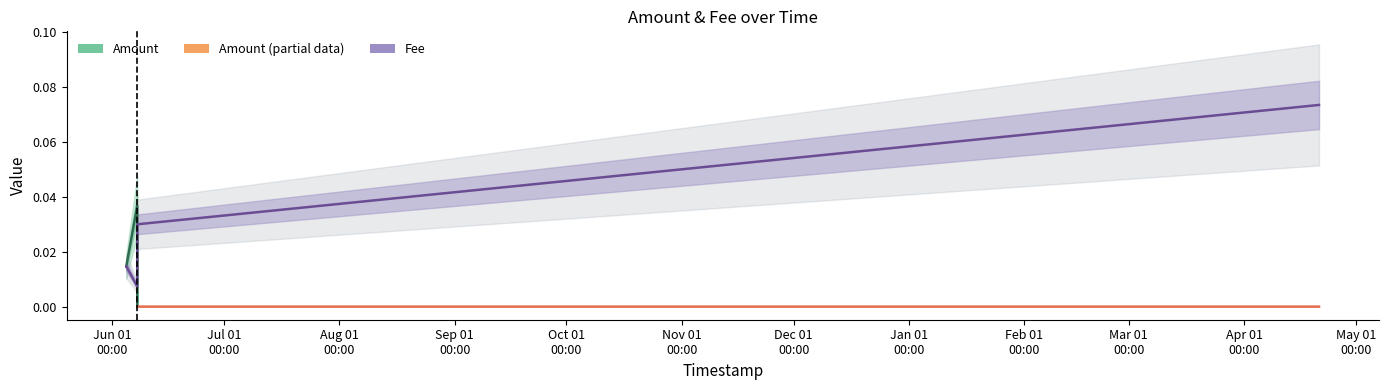

What is the sum of the values at 2021-06-04 18:35:59 and 2022-04-21 02:22:33?

0.1